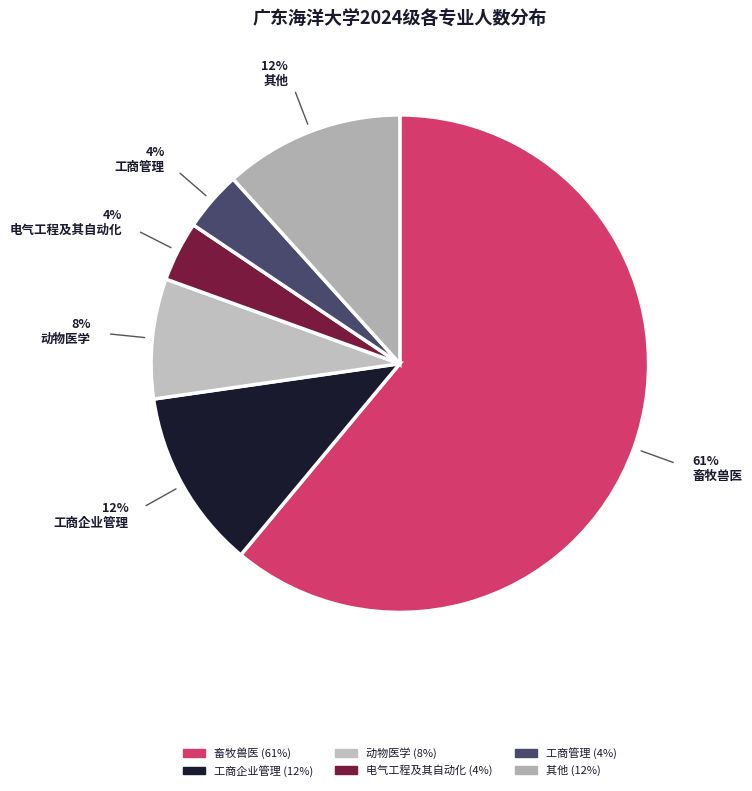

Count the number of slices in the pie.

6